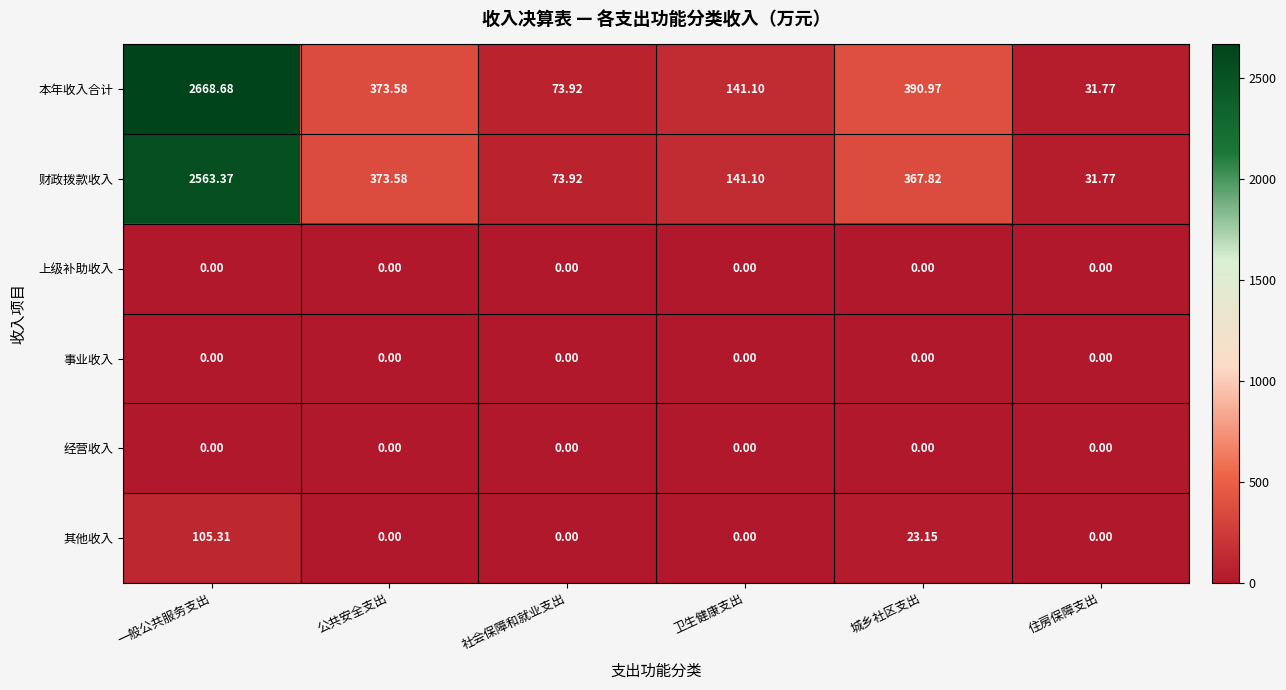

What is the greatest value displayed?

2668.7